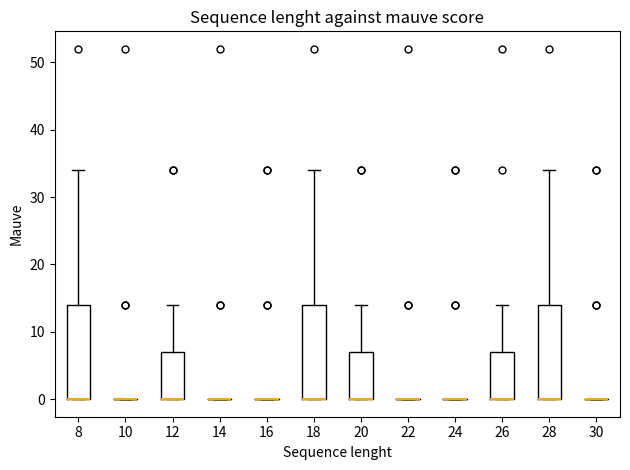

Reading left to right, read every box against the y-axis: the position of its median line, the range the box covers, and the ends of its whiskers. The values are not printed on the chart, so give them approximately, as read against the axis.

8: median 0 (drawn on the box's lower edge), box 0 to 14, whiskers 0 to 34
10: box collapsed to a line at 0, whiskers 0 to 0
12: median 0 (drawn on the box's lower edge), box 0 to 7, whiskers 0 to 14
14: box collapsed to a line at 0, whiskers 0 to 0
16: box collapsed to a line at 0, whiskers 0 to 0
18: median 0 (drawn on the box's lower edge), box 0 to 14, whiskers 0 to 34
20: median 0 (drawn on the box's lower edge), box 0 to 7, whiskers 0 to 14
22: box collapsed to a line at 0, whiskers 0 to 0
24: box collapsed to a line at 0, whiskers 0 to 0
26: median 0 (drawn on the box's lower edge), box 0 to 7, whiskers 0 to 14
28: median 0 (drawn on the box's lower edge), box 0 to 14, whiskers 0 to 34
30: box collapsed to a line at 0, whiskers 0 to 0